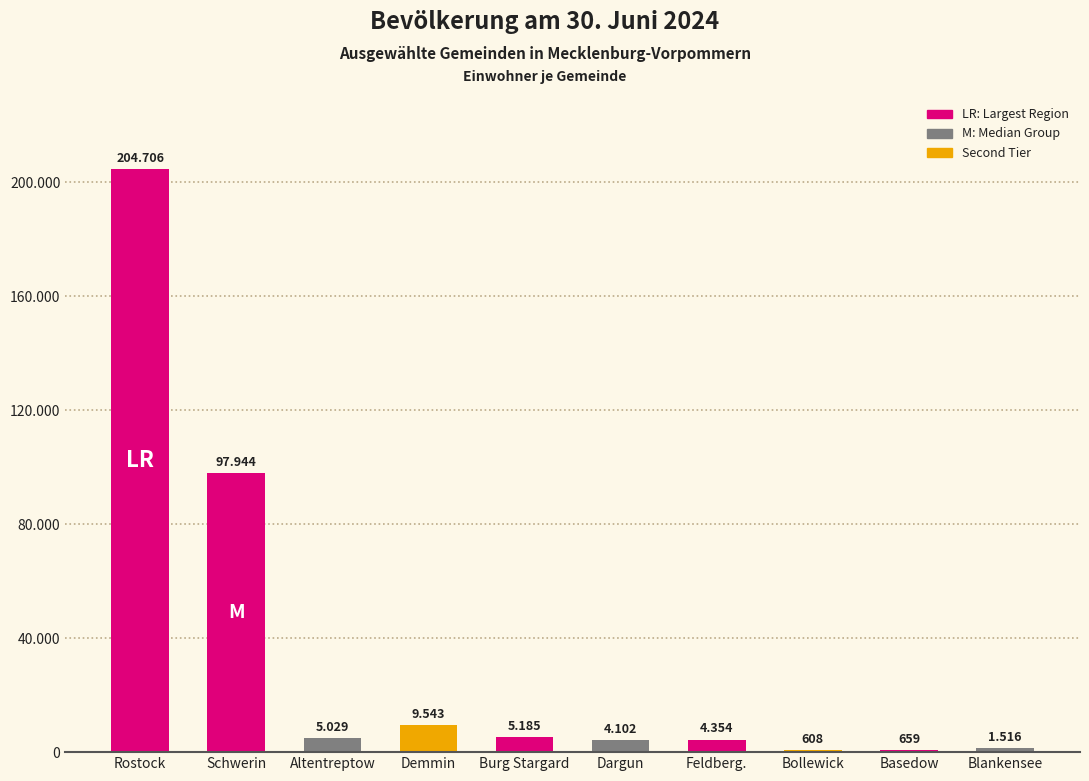

At which label is the value closest to 102657?

Schwerin